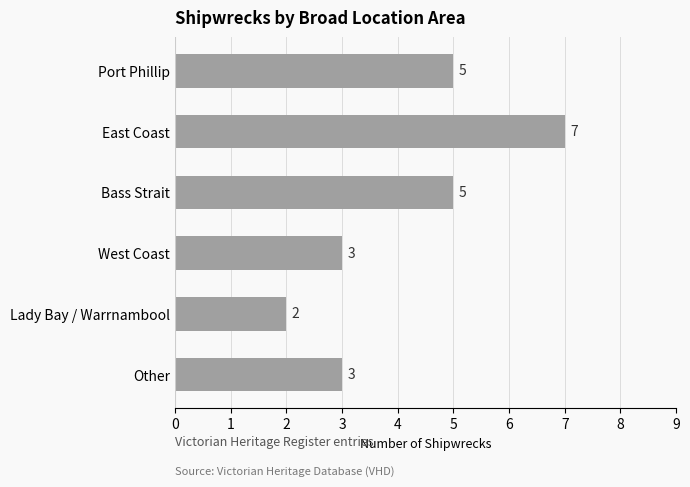

Between West Coast and Lady Bay / Warrnambool, which is larger?

West Coast